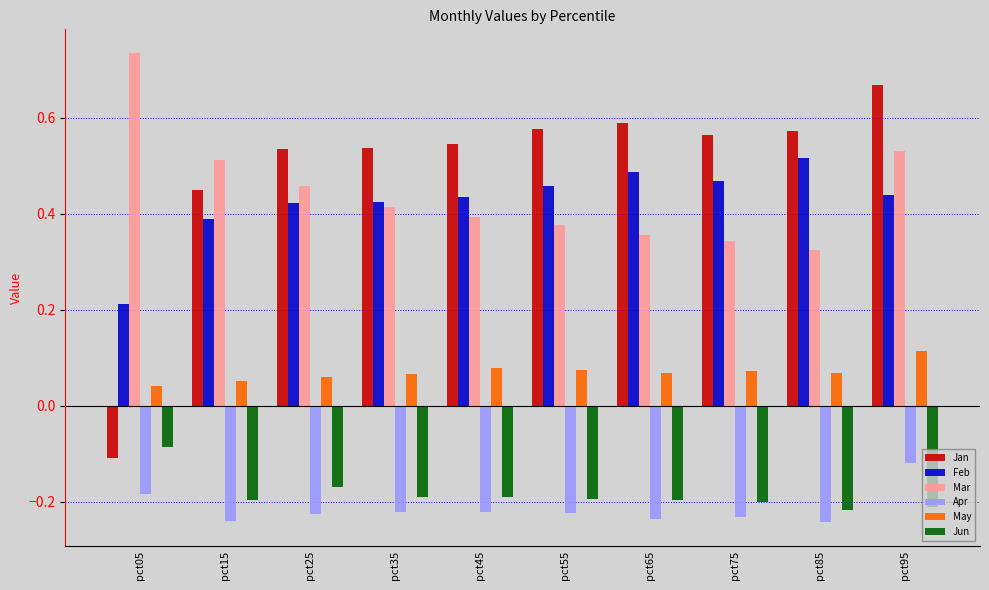

Between pct25 and pct75, which series saw the biggest shift?

Mar